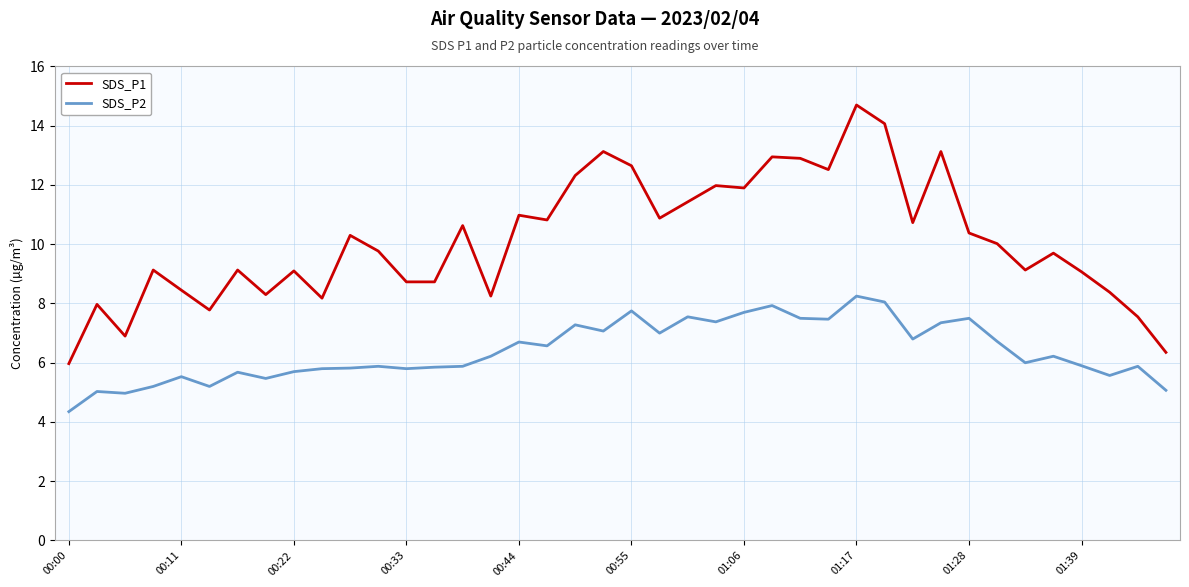

List the series in order of their peak value, highest first.

SDS_P1, SDS_P2